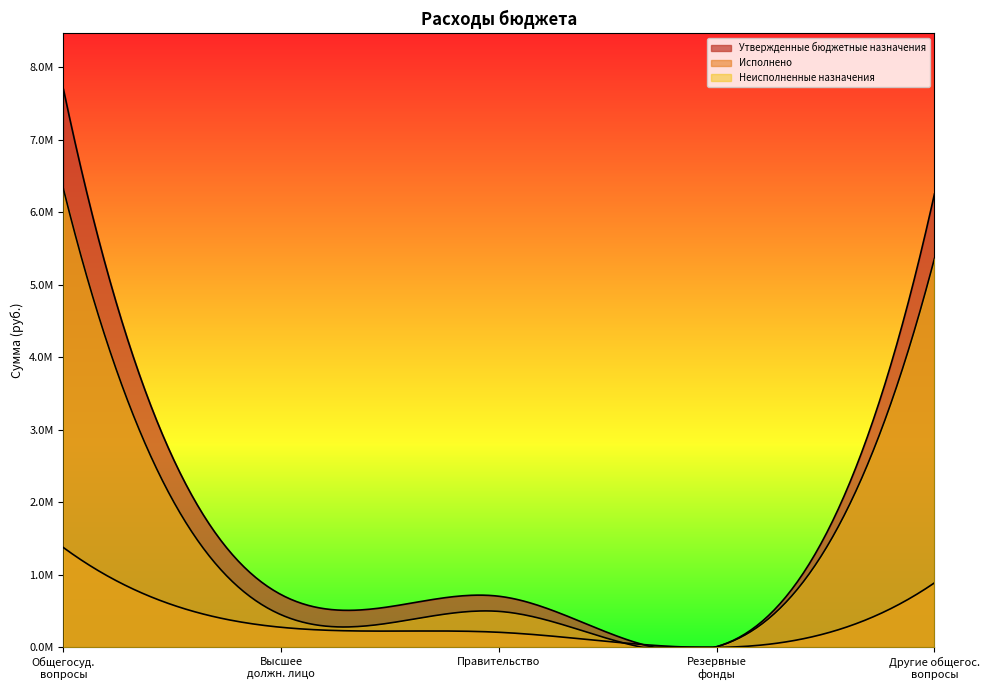

True or false: Исполнено has a value of 2382774.7 at ОБЩЕГОСУДАРСТВЕННЫЕ ВОПРОСЫ.

False